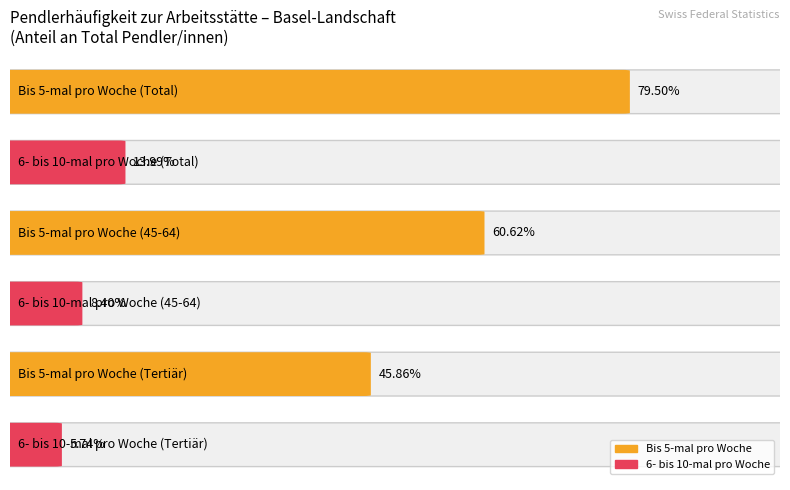

True or false: 6- bis 10-mal pro Woche has a value of 4298.8 at 45-64.

False